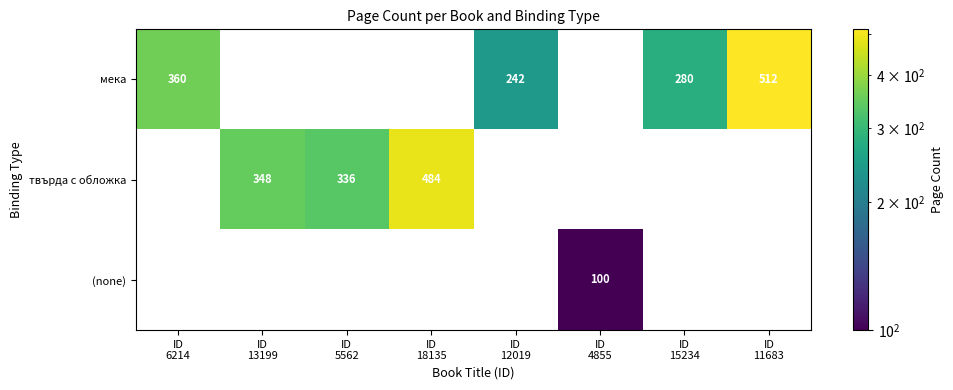

Is it true that мека equals 300 at ID 11683?

False